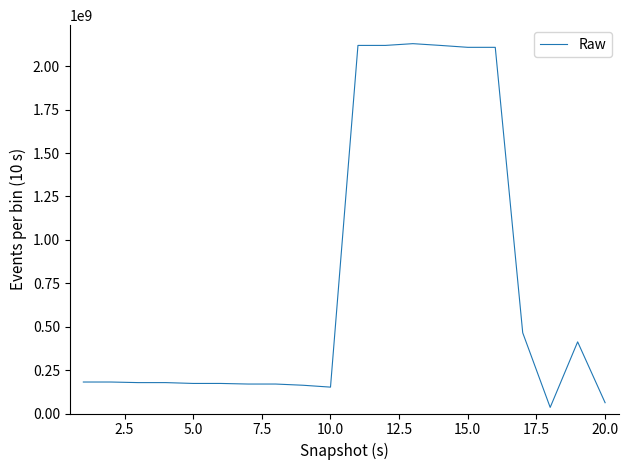

True or false: the data has more than 0 interior local peaks.

True